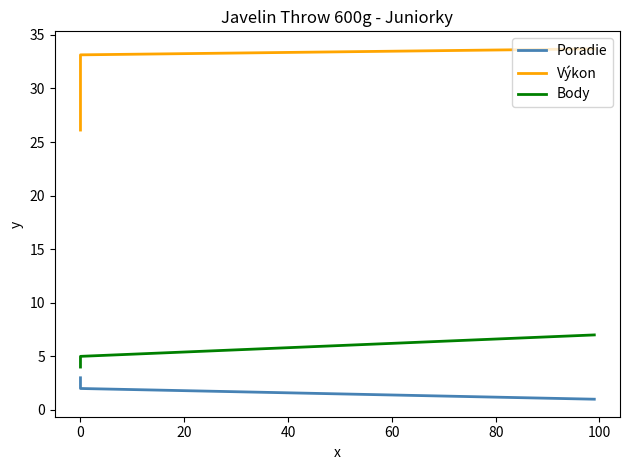

How many lines are shown in the chart?

3